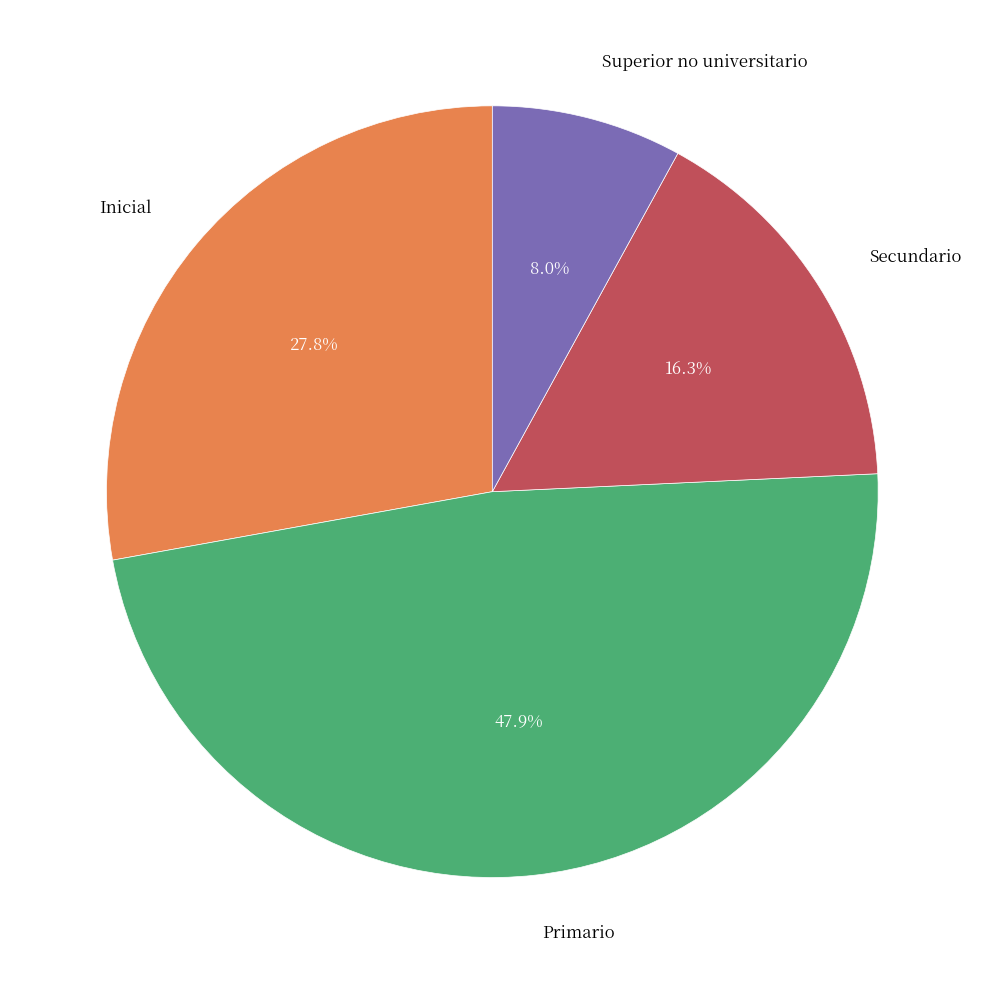

Is there any slice that represents more than half of the pie?

No